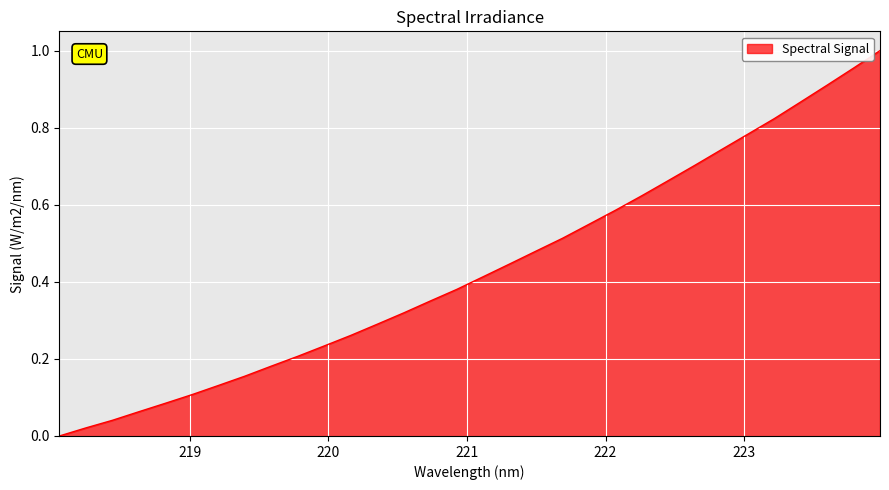

Is this an area chart (filled region under the line)?

Yes